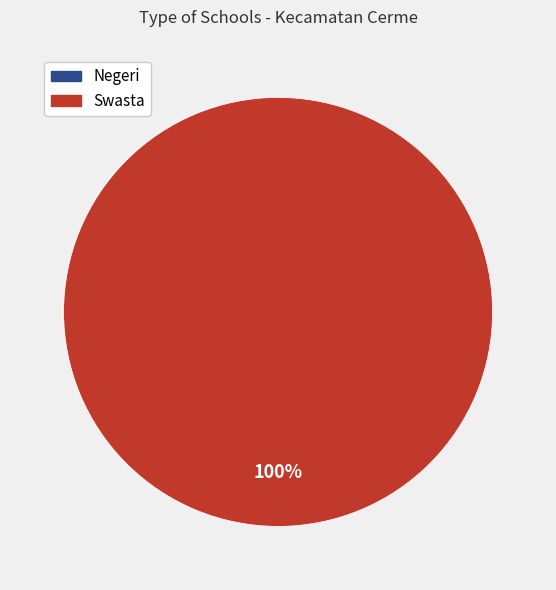

Rank the categories by value from highest to lowest.

Swasta, Negeri